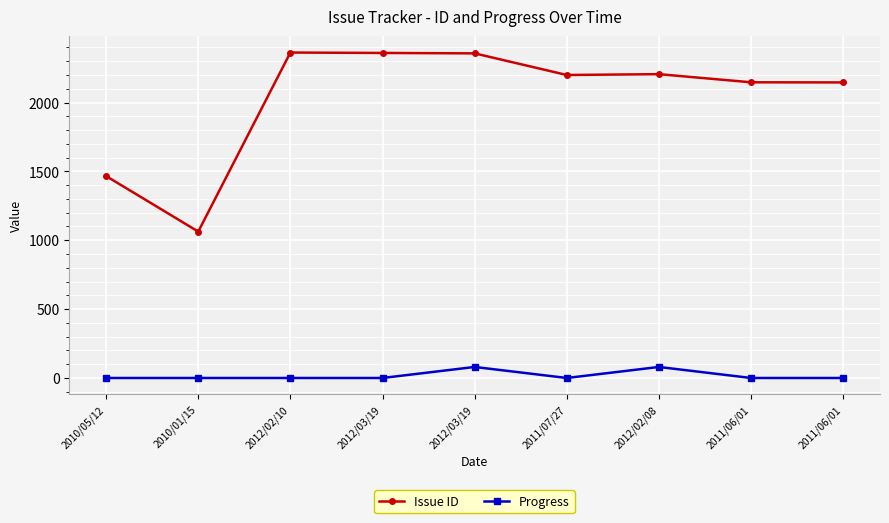

True or false: Progress and Issue ID cross at least once.

False